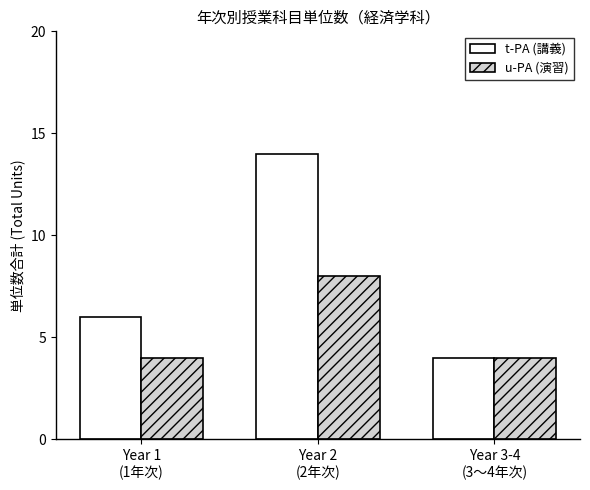

At which category is the sum across all series the highest?

Year 2
(2年次)